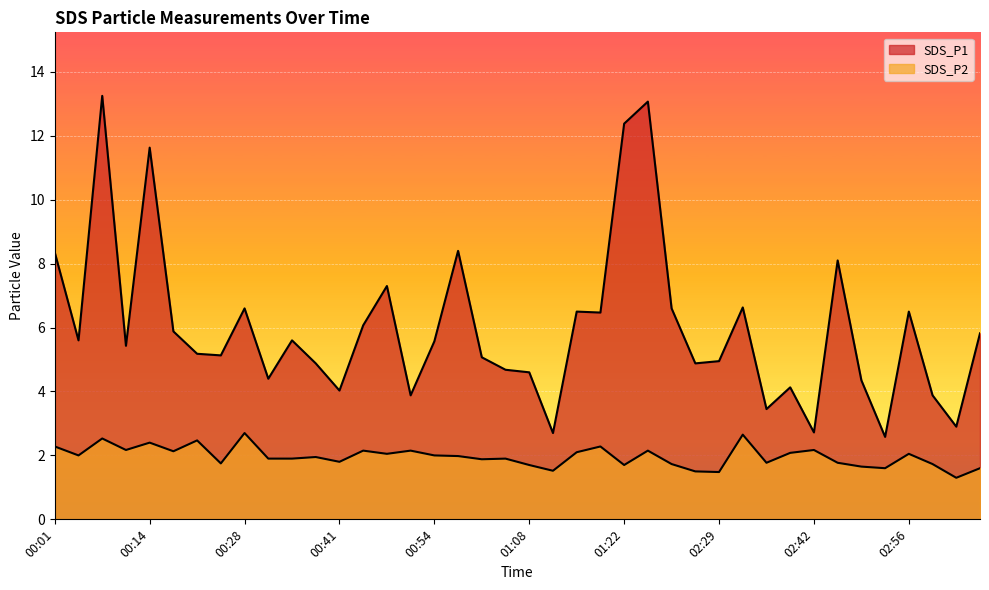

Is the value of SDS_P1 at 00:24 greater than the value of SDS_P2 at 01:11?

Yes